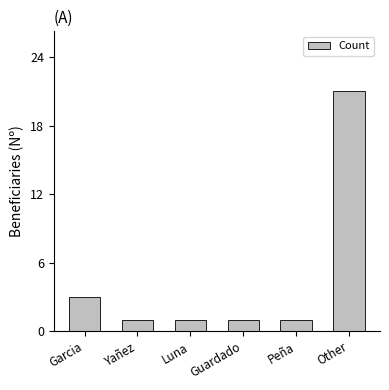

Between Other and Yañez, which is larger?

Other